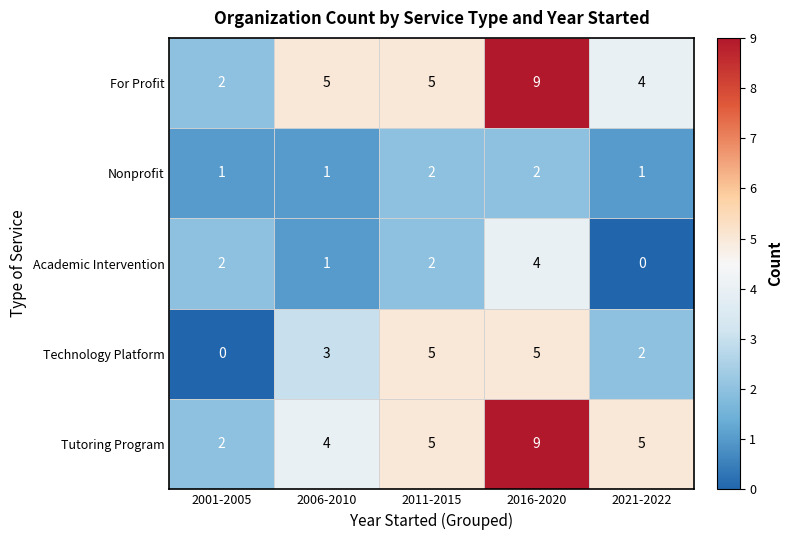

Which category has the highest value across all series?

2016-2020